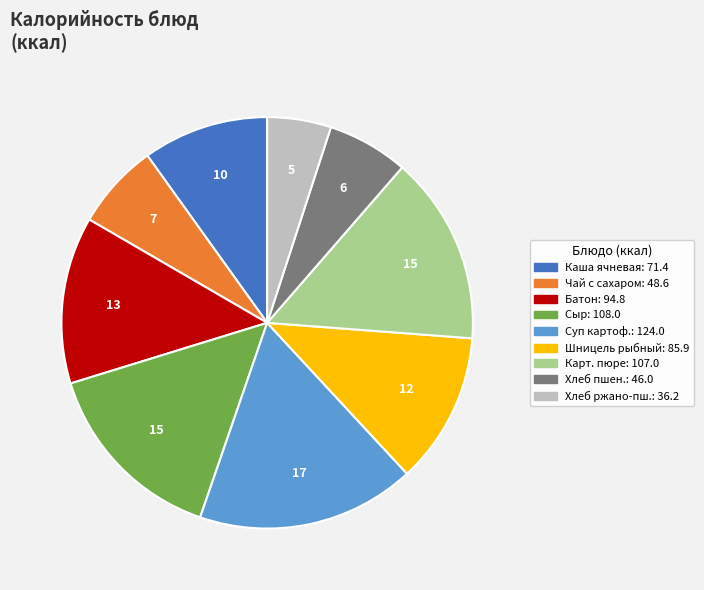

Is there any slice that represents more than half of the pie?

No